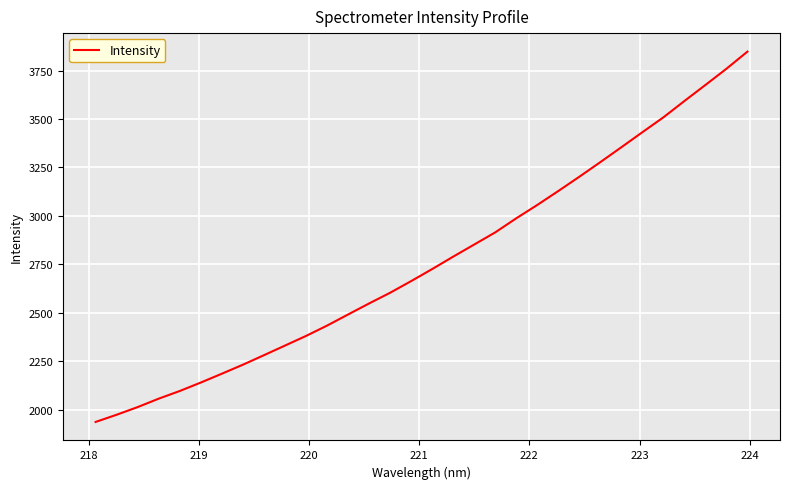

What is the smallest value displayed?

1936.2